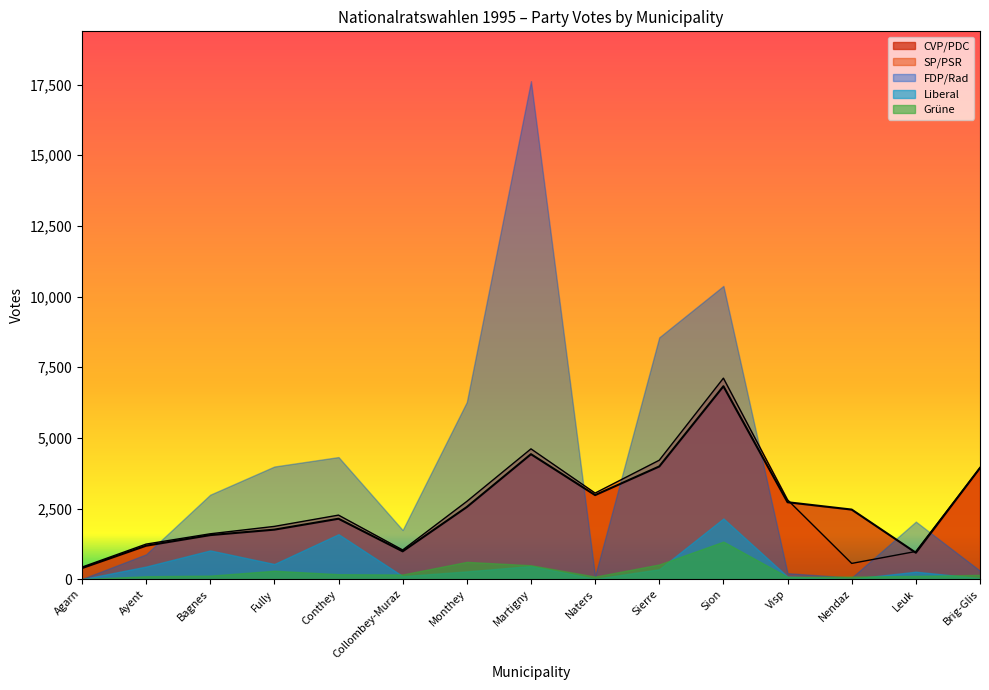

What is the total value across all series at Sion?

27796